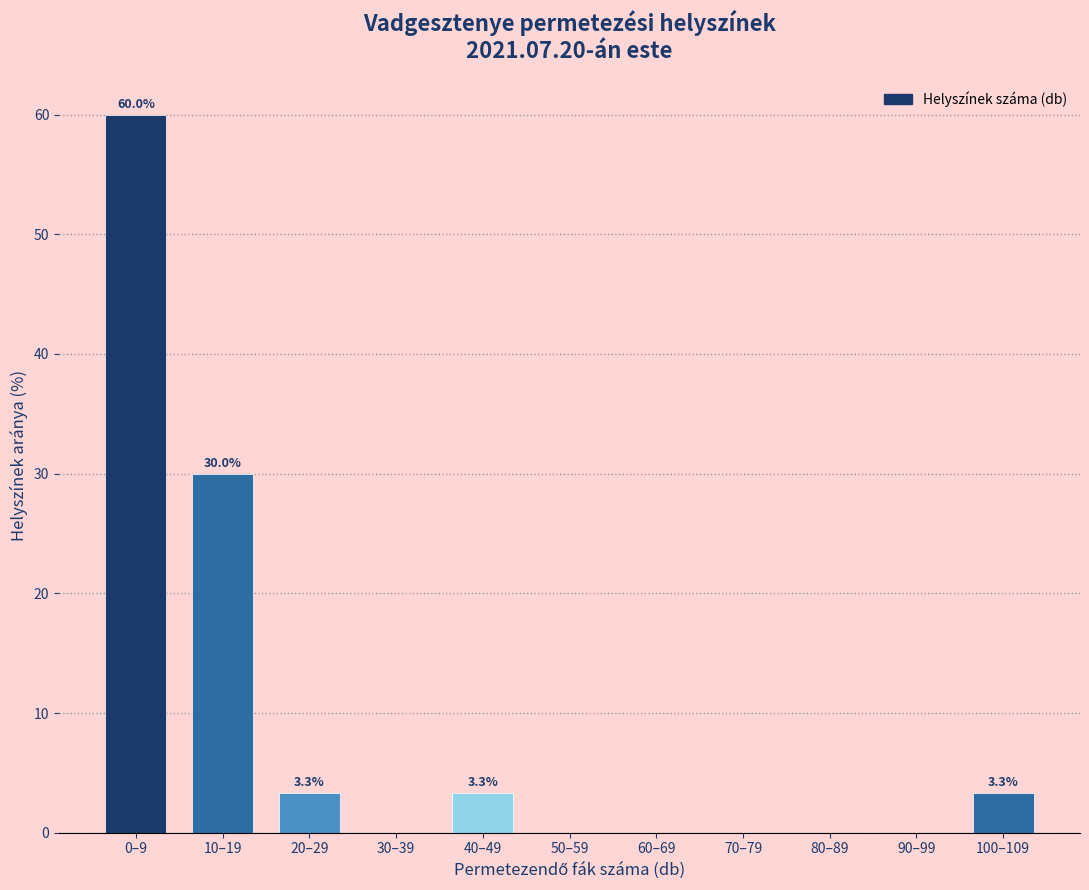

Reading left to right, extract all data points from this chart.

0–9=60.0	10–19=30.0	20–29=3.3	30–39=0.0	40–49=3.3	50–59=0.0	60–69=0.0	70–79=0.0	80–89=0.0	90–99=0.0	100–109=3.3